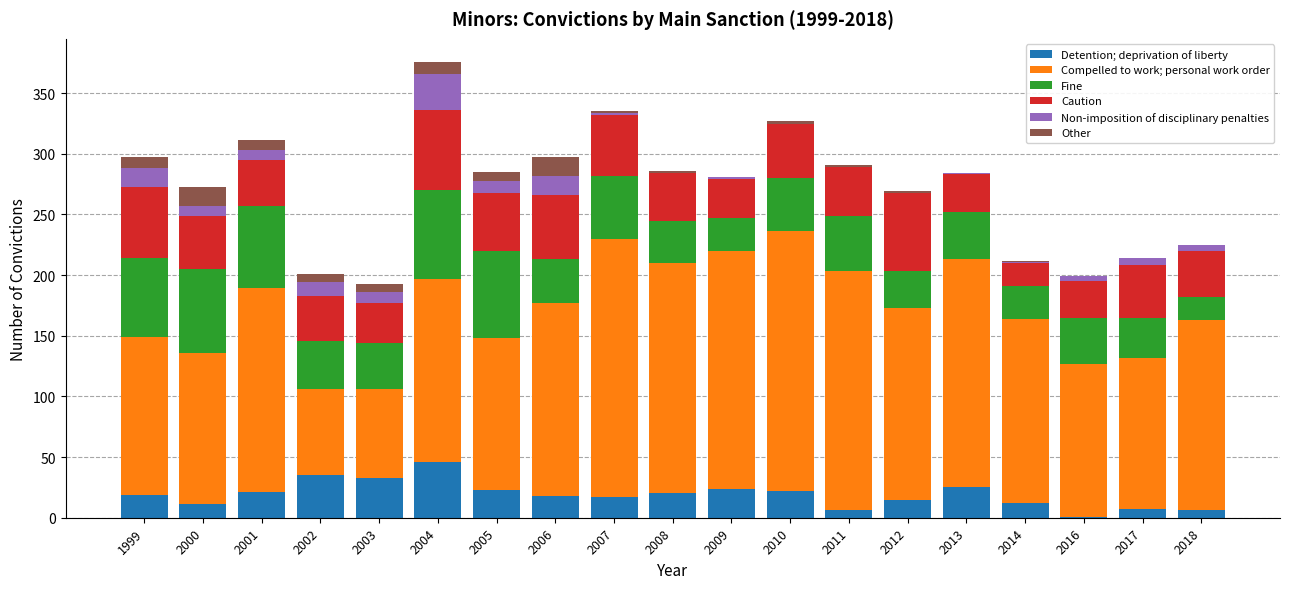

What is the sum of all Detention; deprivation of liberty values?

361